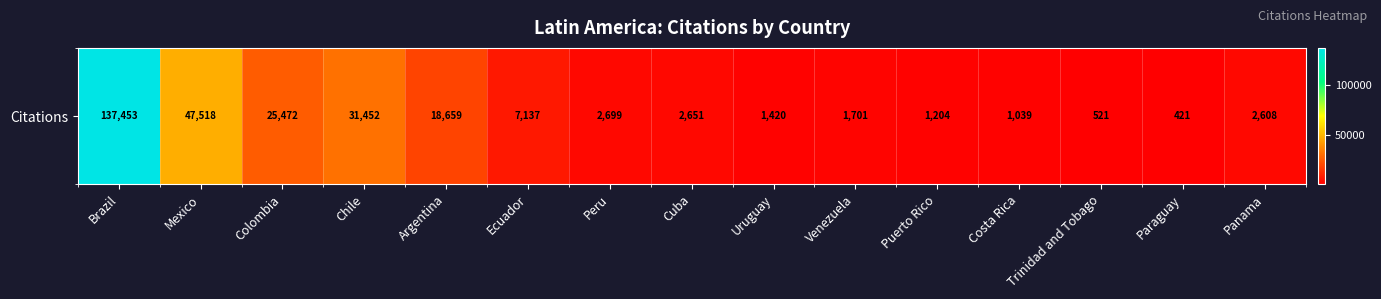

What is the sum of all values?

281955